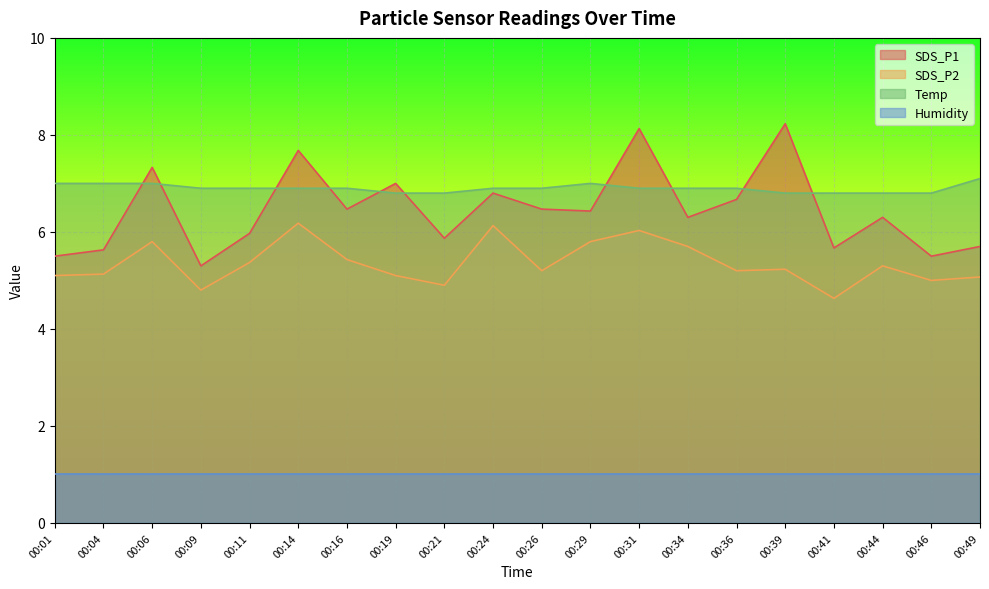

How many lines are shown in the chart?

4